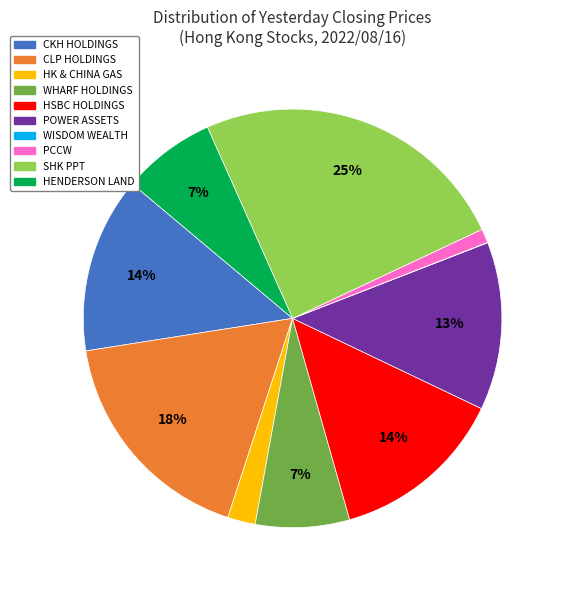

To the nearest percent, what is the difference between the CKH HOLDINGS and CLP HOLDINGS slice percentages?

4%